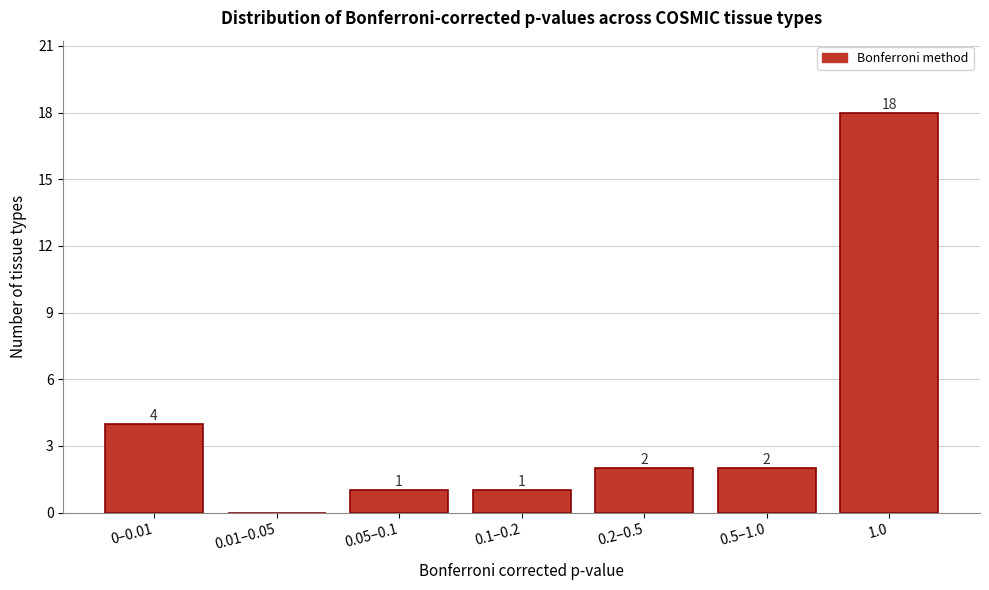

Reading right to left, list all the values displayed in this chart.

1.0=18	0.5–1.0=2	0.2–0.5=2	0.1–0.2=1	0.05–0.1=1	0.01–0.05=0	0–0.01=4